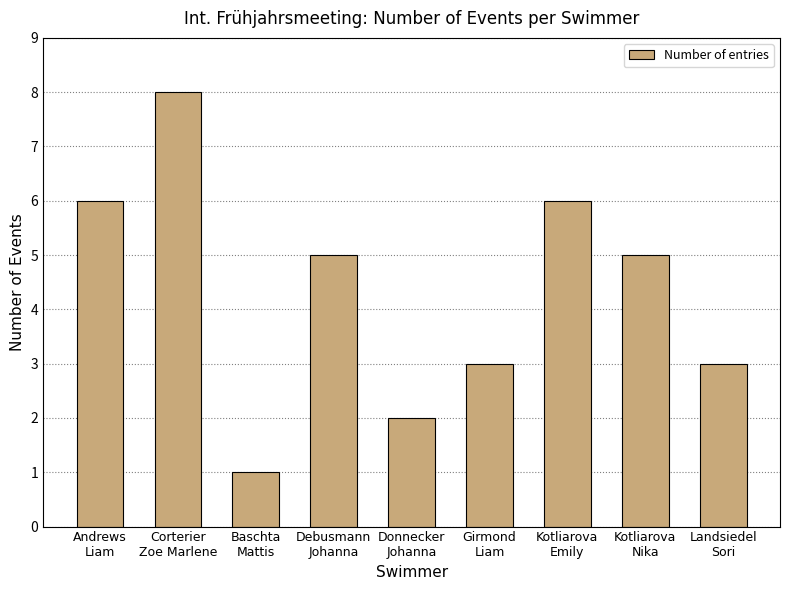

The chart shows a value of 6 at Kotliarova
Emily. True or false?

True